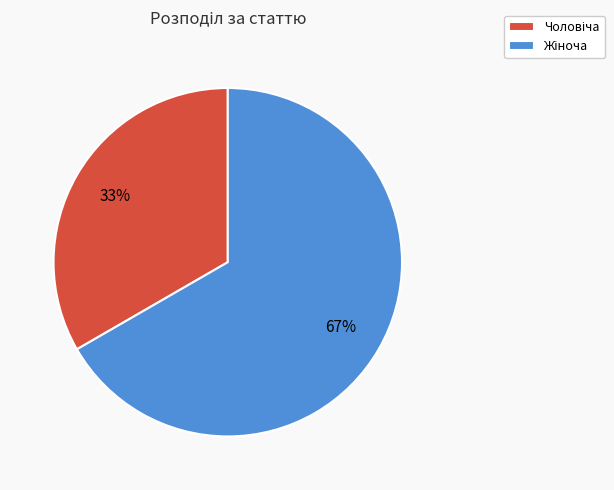

Is there a majority slice in this chart?

Yes